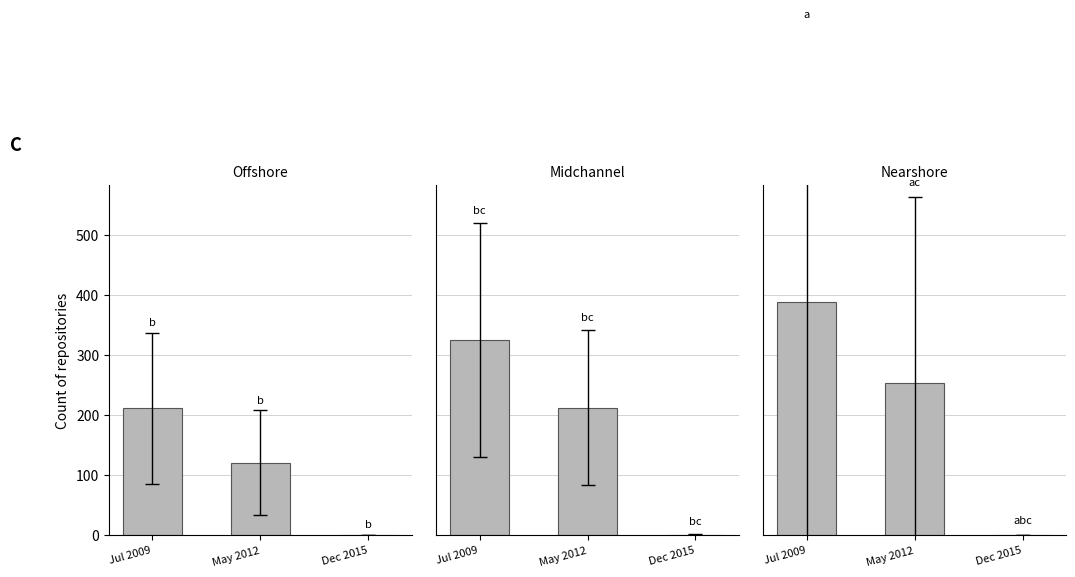

True or false: Nearshore has a value of 0.5 at Dec 2015.

True